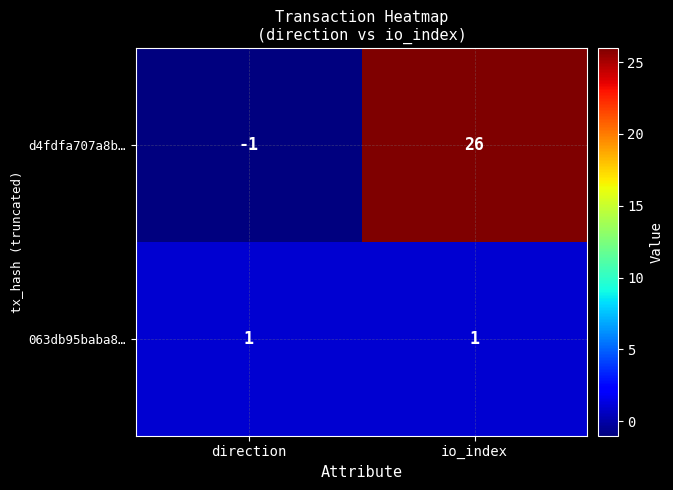

Is it true that d4fdfa707a8b… equals -2 at direction?

False